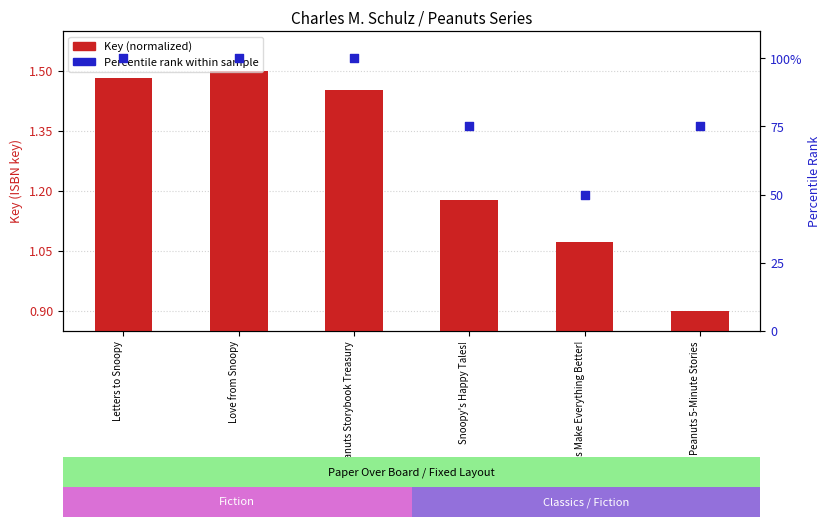

What is the total value across all series at Love from Snoopy?

101.5